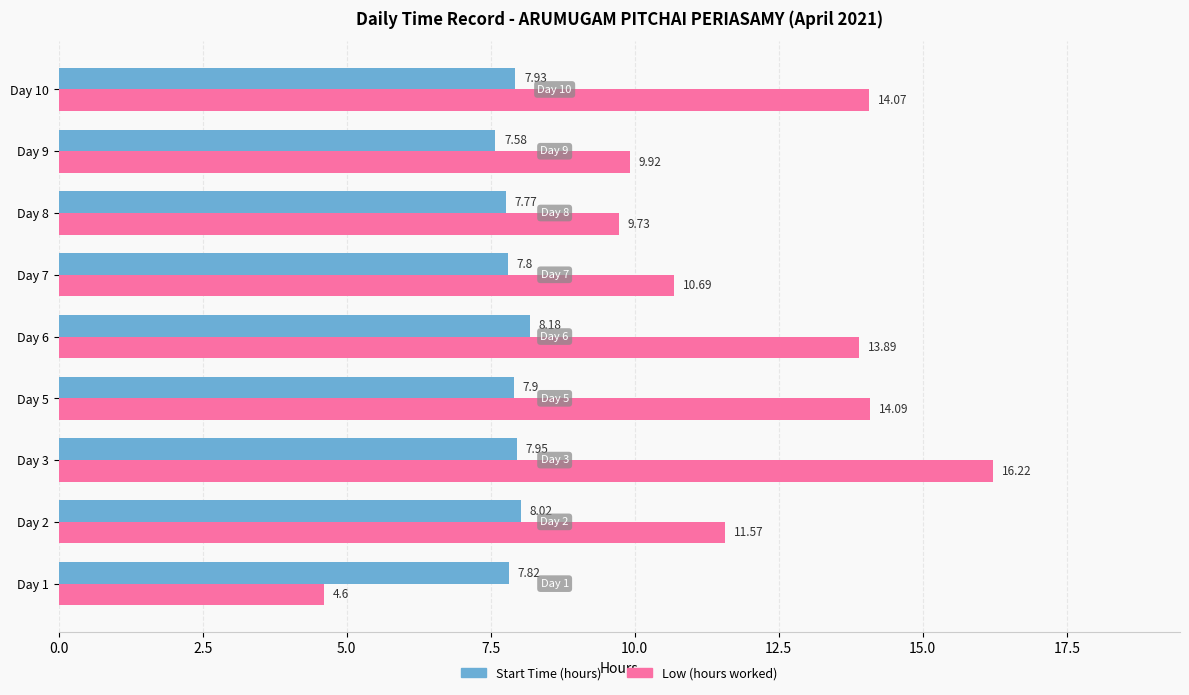

Count the number of data series in this chart.

2